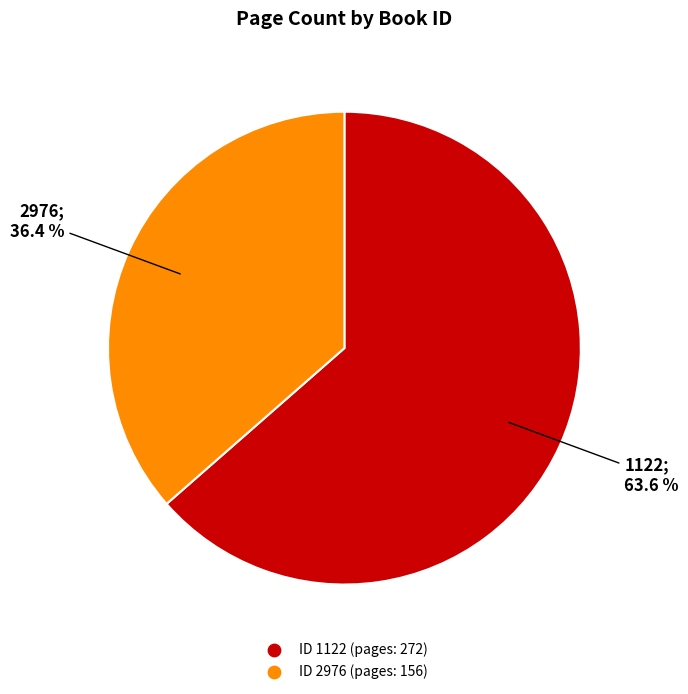

Is there any slice that represents more than half of the pie?

Yes